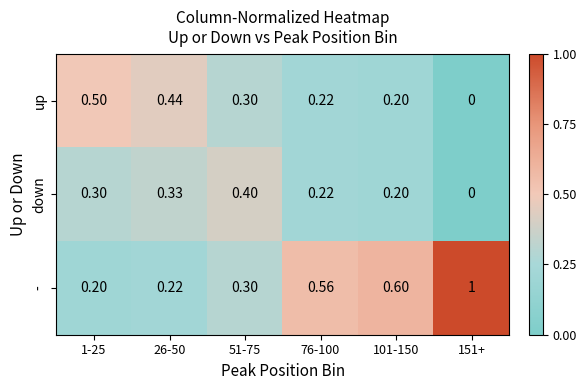

Which series has the widest spread of values?

-